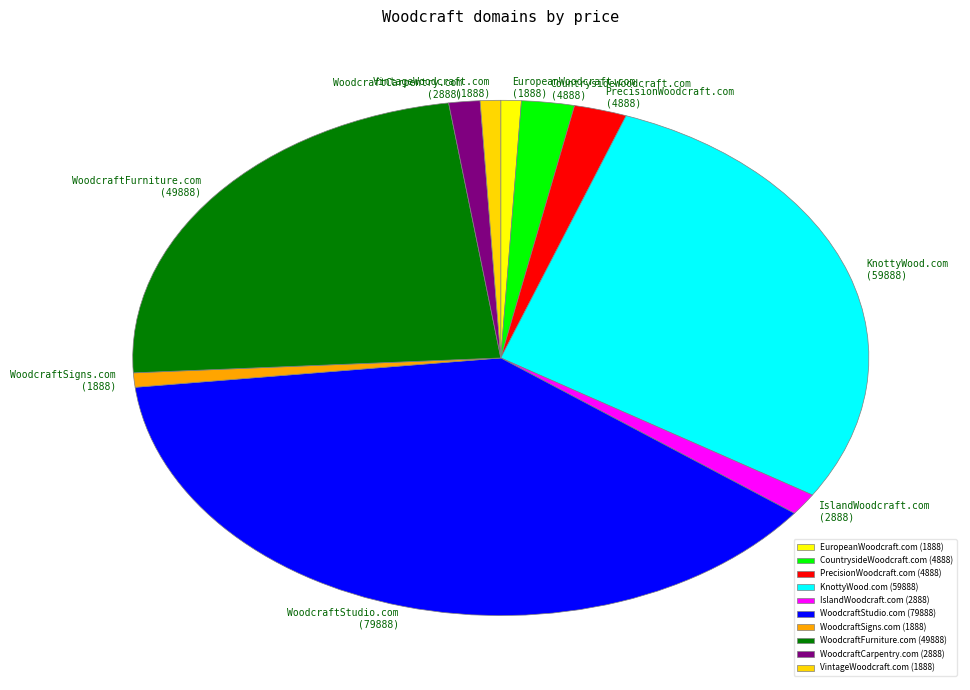

What is the ratio of the value at CountrysideWoodcraft.com to the value at EuropeanWoodcraft.com?

2.6